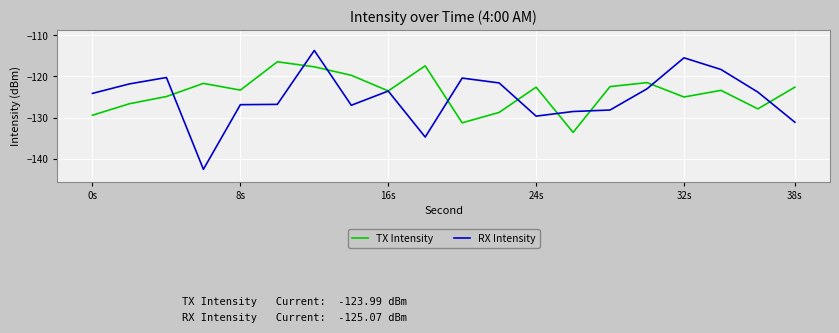

Rank the series by their maximum value, from highest to lowest.

RX Intensity, TX Intensity